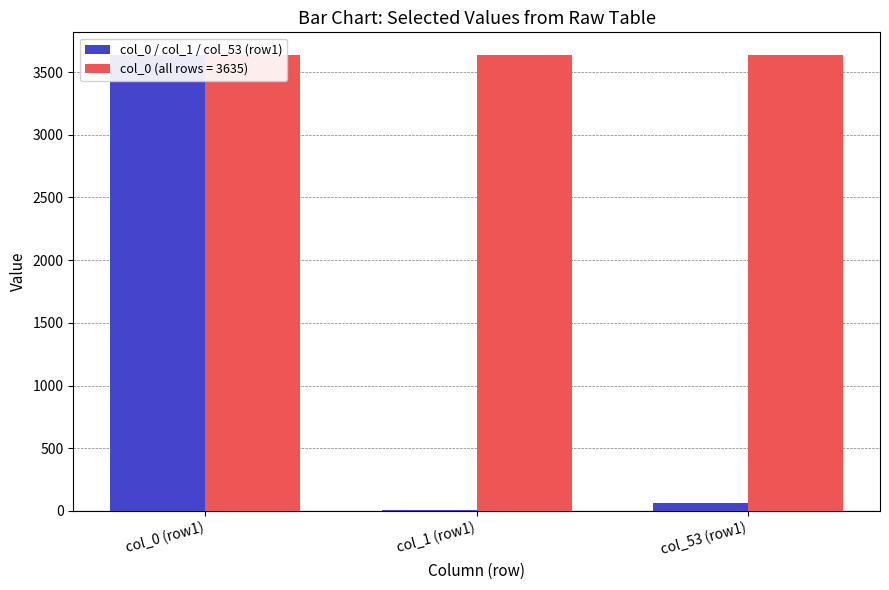

Reading left to right, transcribe all the data shown in this chart.

3635	11	64